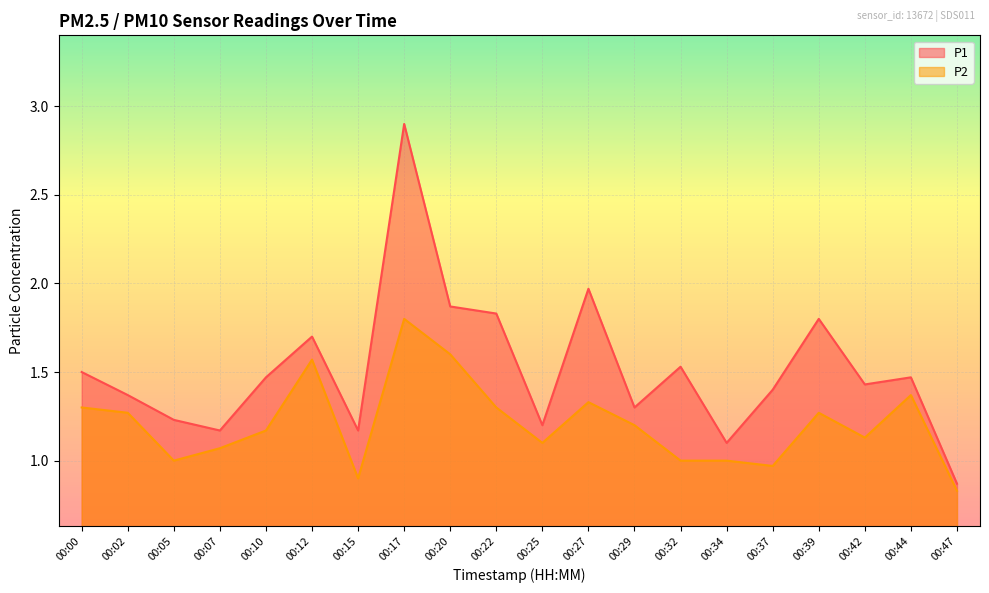

Does the chart display data point markers on the line(s)?

No